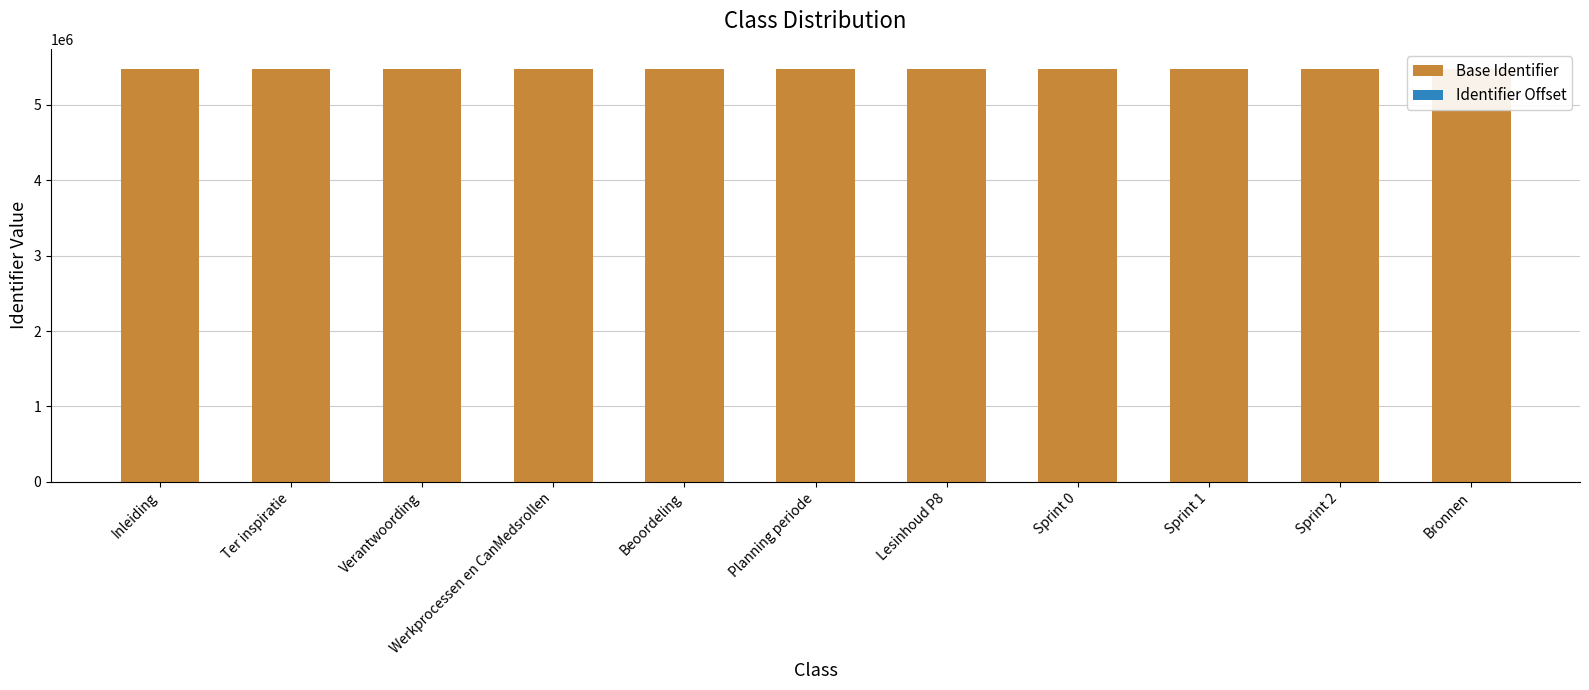

What is the smallest value displayed?

83